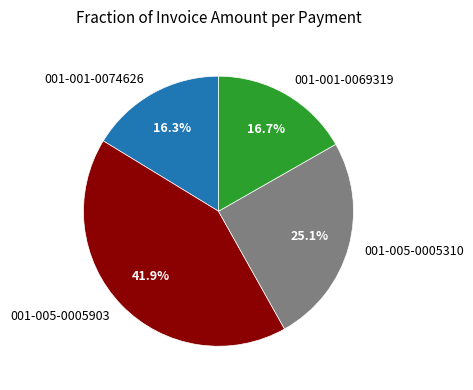

Does any single category account for the majority?

No